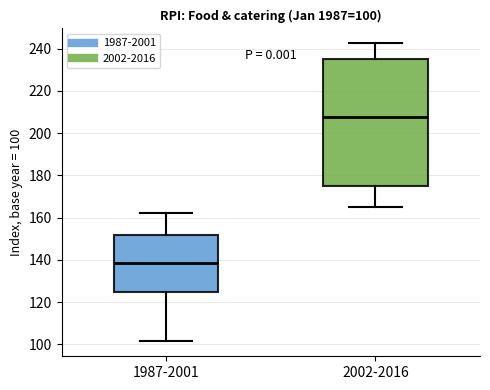

Which box's median line is the highest?

2002-2016